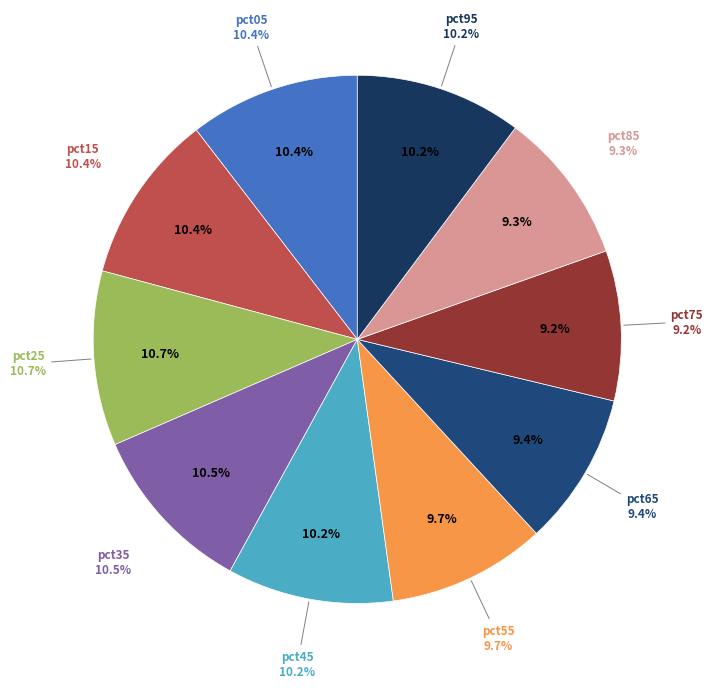

What is the smallest slice in the pie chart?

pct75